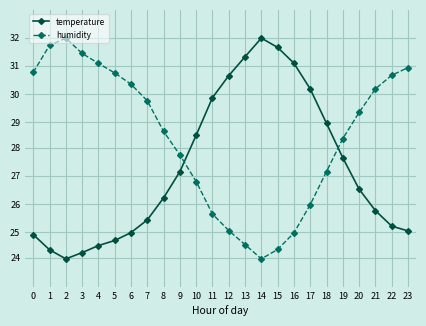

What value does the humidity series have at 23?

30.7